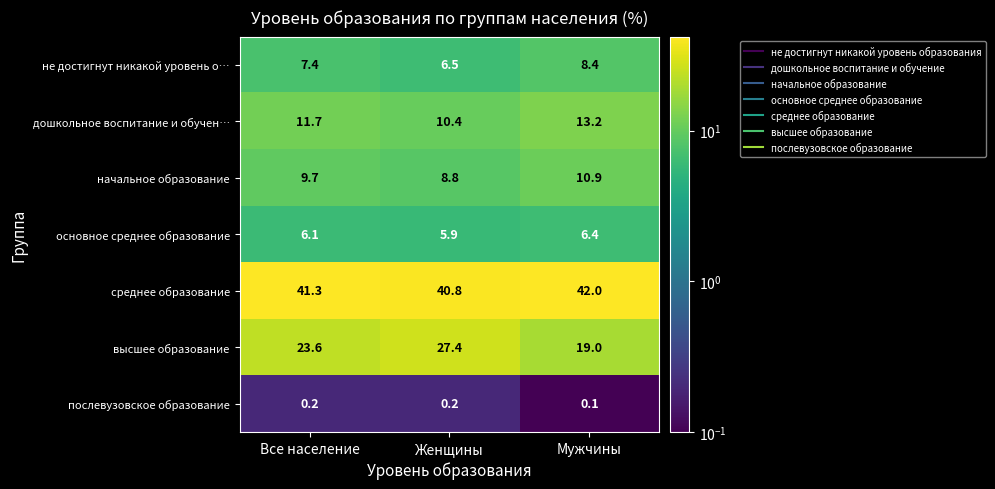

What is the sum of all основное среднее образование values?

18.4